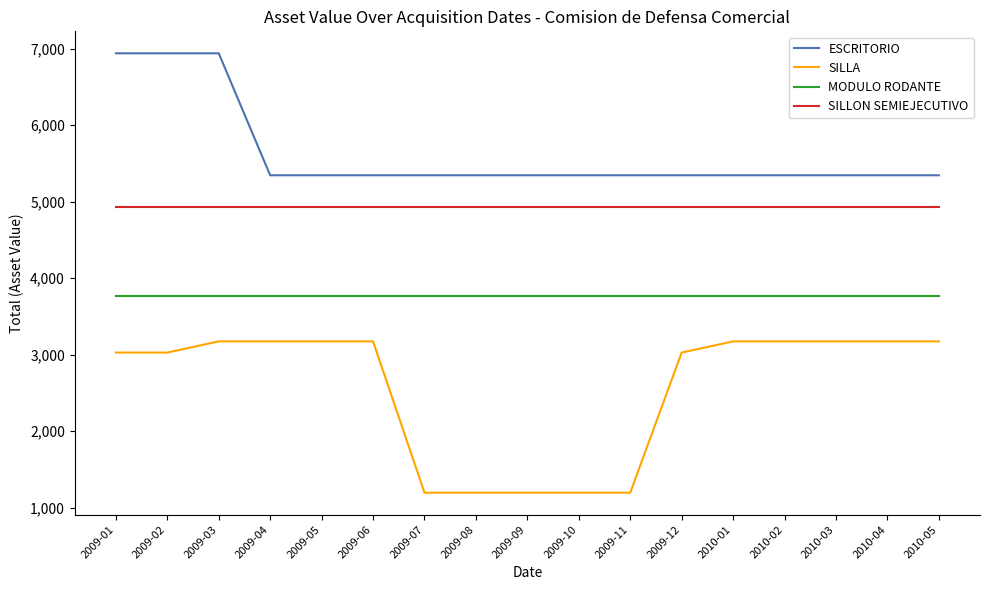

Reading right to left, extract all data points from this chart.

ESCRITORIO: 2010-05=5346.2	2010-04=5346.2	2010-03=5346.2	2010-02=5346.2	2010-01=5346.2	2009-12=5346.2	2009-11=5346.2	2009-10=5346.2	2009-09=5346.2	2009-08=5346.2	2009-07=5346.2	2009-06=5346.2	2009-05=5346.2	2009-04=5346.2	2009-03=6941.4	2009-02=6941.4	2009-01=6941.4
SILLA: 2010-05=3173.8	2010-04=3173.8	2010-03=3173.8	2010-02=3173.8	2010-01=3173.8	2009-12=3027.6	2009-11=1195.0	2009-10=1195.0	2009-09=1195.0	2009-08=1195.0	2009-07=1195.0	2009-06=3173.8	2009-05=3173.8	2009-04=3173.8	2009-03=3173.8	2009-02=3027.6	2009-01=3027.6
MODULO RODANTE: 2010-05=3767.7	2010-04=3767.7	2010-03=3767.7	2010-02=3767.7	2010-01=3767.7	2009-12=3767.7	2009-11=3767.7	2009-10=3767.7	2009-09=3767.7	2009-08=3767.7	2009-07=3767.7	2009-06=3767.7	2009-05=3767.7	2009-04=3767.7	2009-03=3767.7	2009-02=3767.7	2009-01=3767.7
SILLON SEMIEJECUTIVO: 2010-05=4932.3	2010-04=4932.3	2010-03=4932.3	2010-02=4932.3	2010-01=4932.3	2009-12=4932.3	2009-11=4932.3	2009-10=4932.3	2009-09=4932.3	2009-08=4932.3	2009-07=4932.3	2009-06=4932.3	2009-05=4932.3	2009-04=4932.3	2009-03=4932.3	2009-02=4932.3	2009-01=4932.3